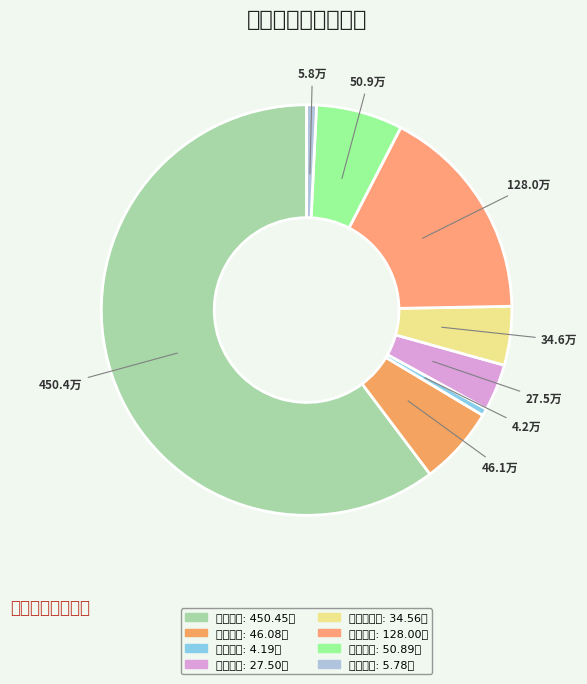

Which slice is the largest?

行政运行